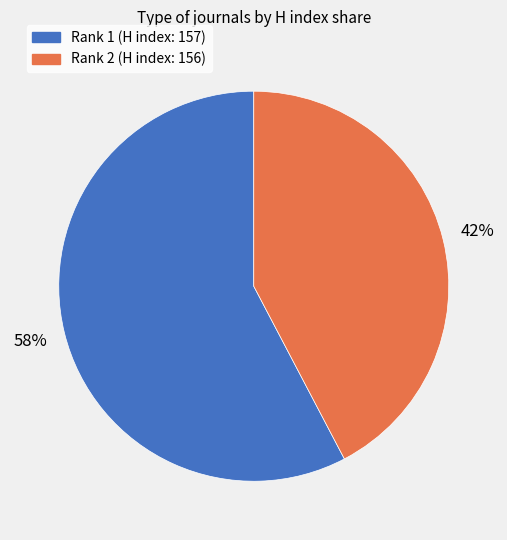

Between Rank 2 (H index: 156) and Rank 1 (H index: 157), which is larger?

Rank 1 (H index: 157)